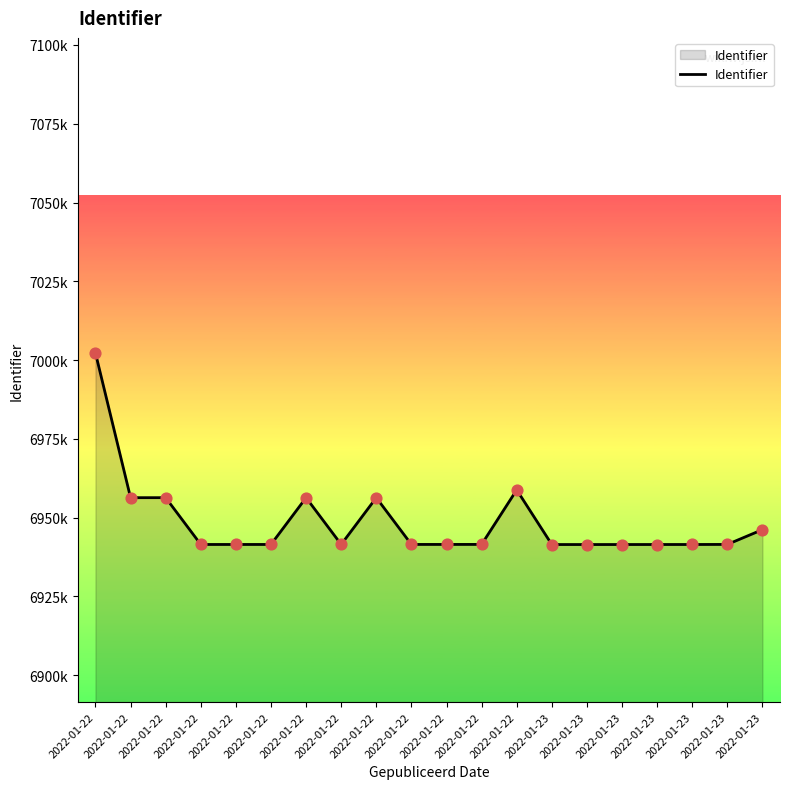

What is the ratio of the value at 2022-01-23 to the value at 2022-01-22?

1.0